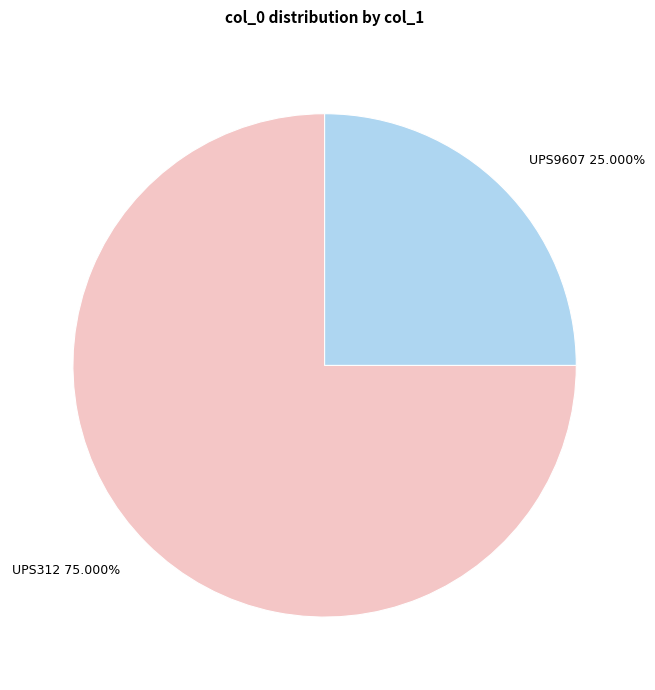

Does UPS312 represent more than half of the total?

Yes